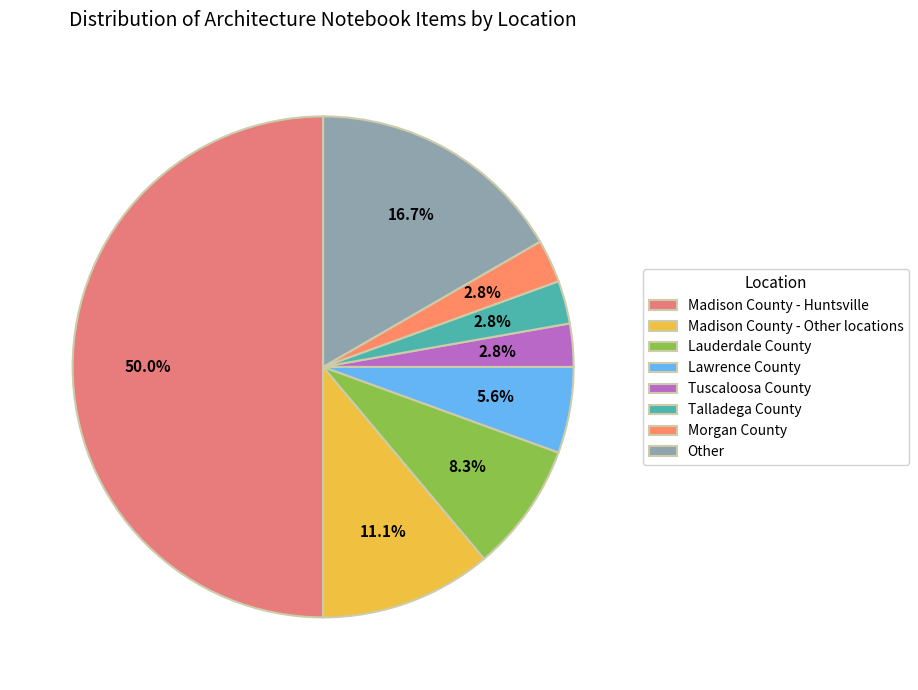

Is there a majority slice in this chart?

No